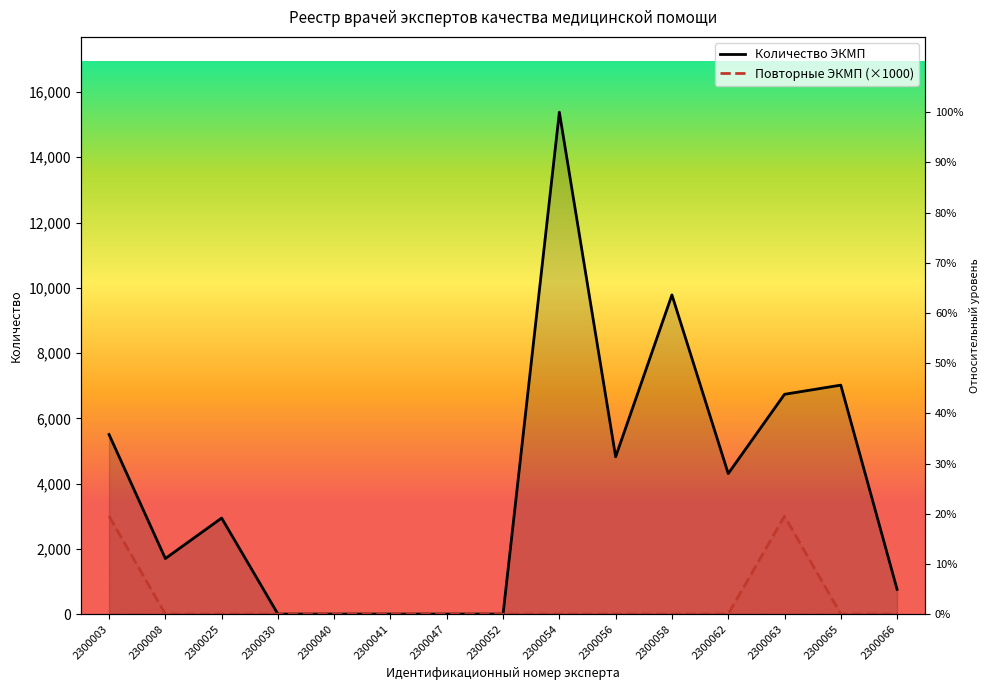

Reading left to right, transcribe all the data shown in this chart.

Количество ЭКМП: 5503	1702	2943	0	0	0	0	0	15383	4820	9782	4305	6736	7017	757
Повторные ЭКМП: 3000	0	0	0	0	0	0	0	0	0	0	0	3000	0	0